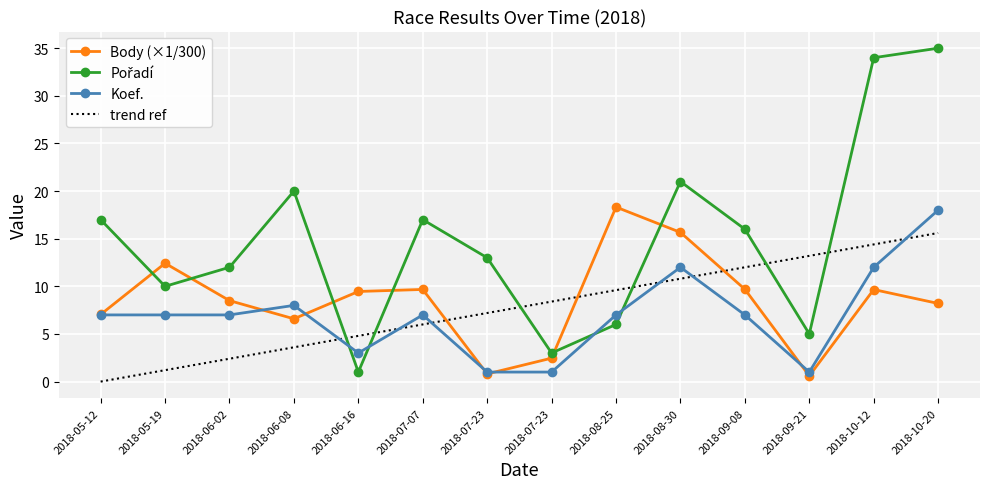

At how many categories does at least one series exceed 28?

2